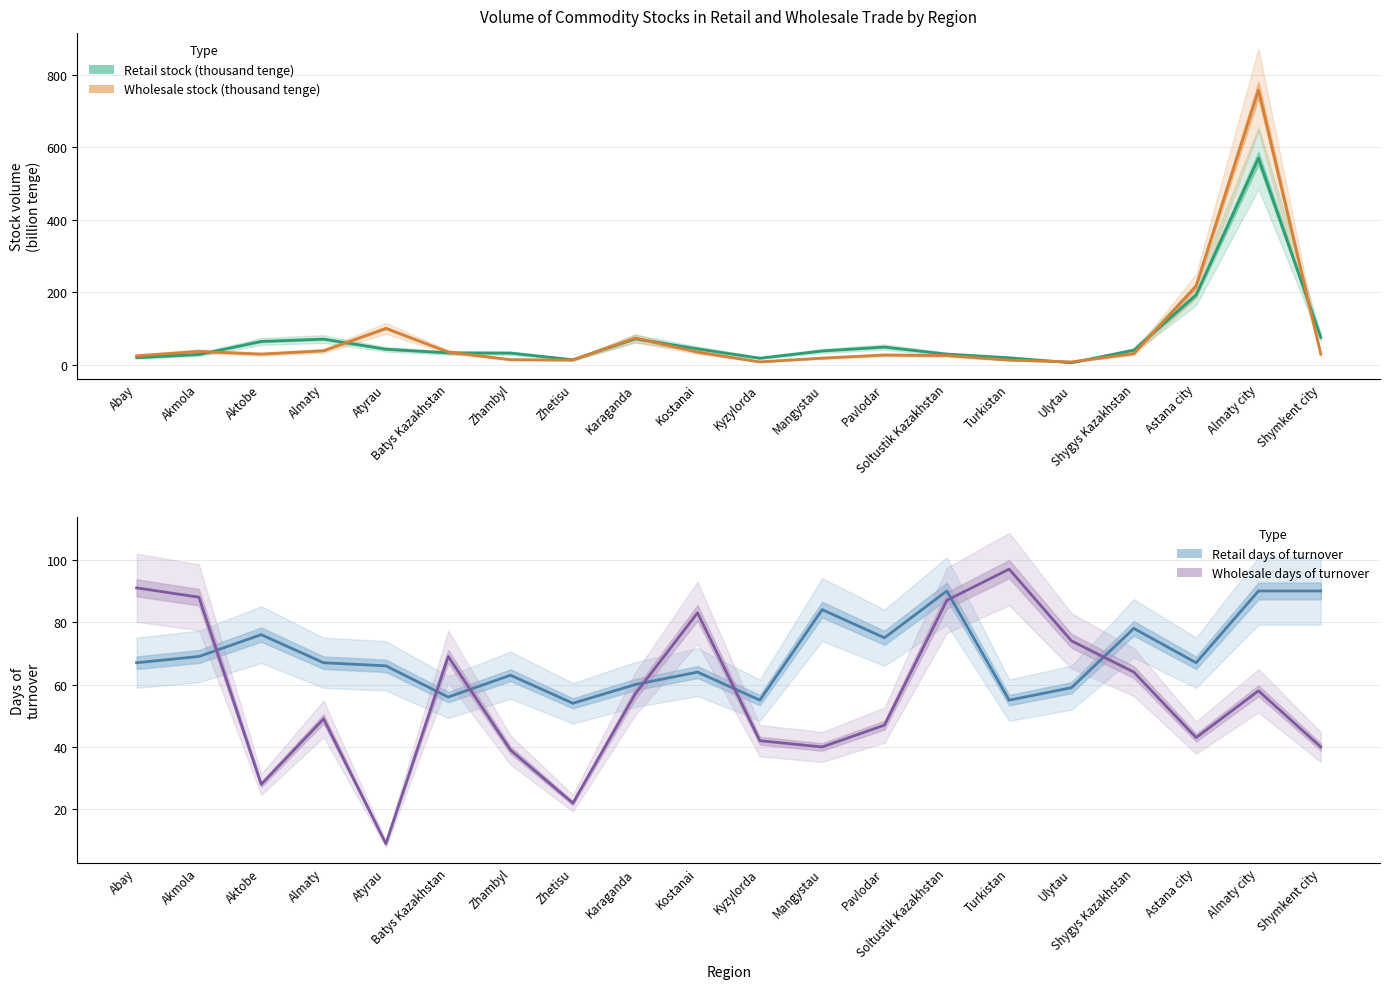

Which series has the largest total across all categories?

Wholesale stock (thousand tenge)